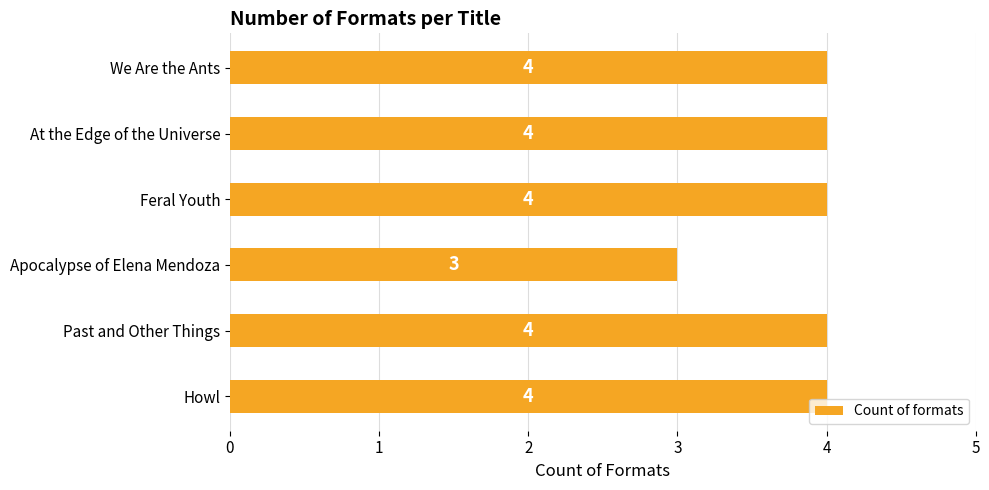

What is the approximate value at Feral Youth?

4